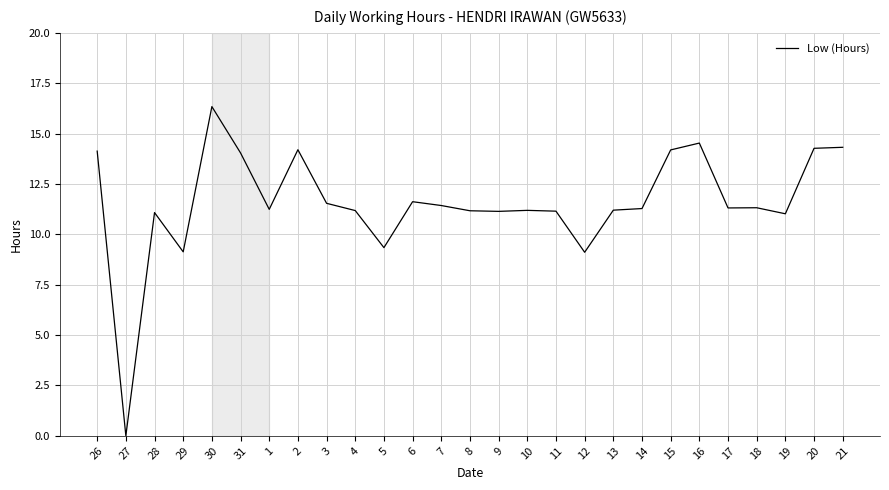

What position from the right is 21?

1